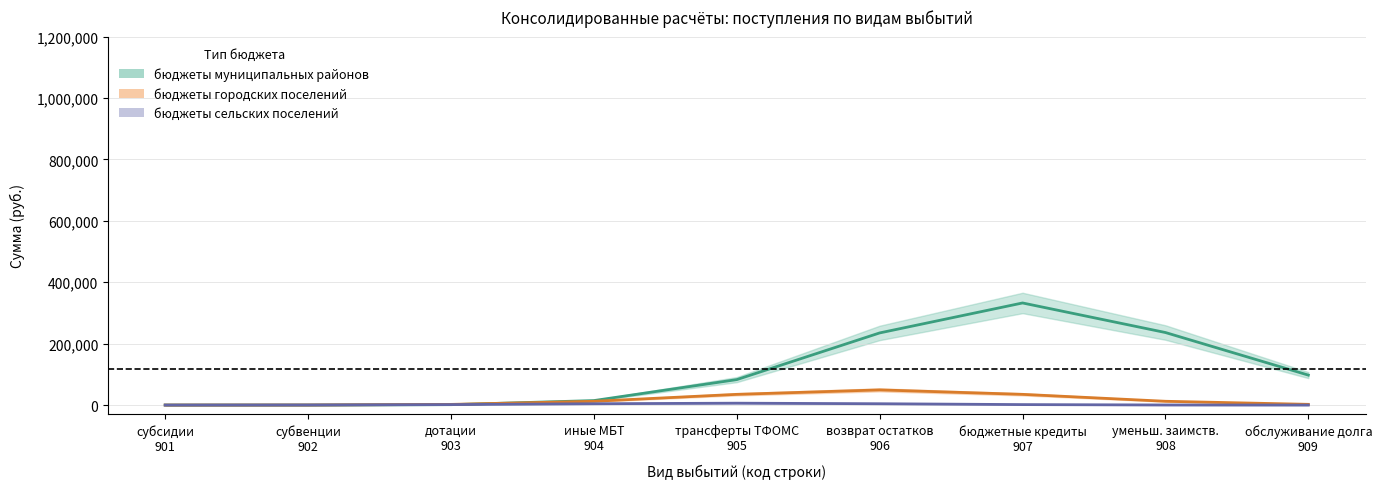

True or false: бюджеты муниципальных районов has more than 0 points higher than both neighbors.

True